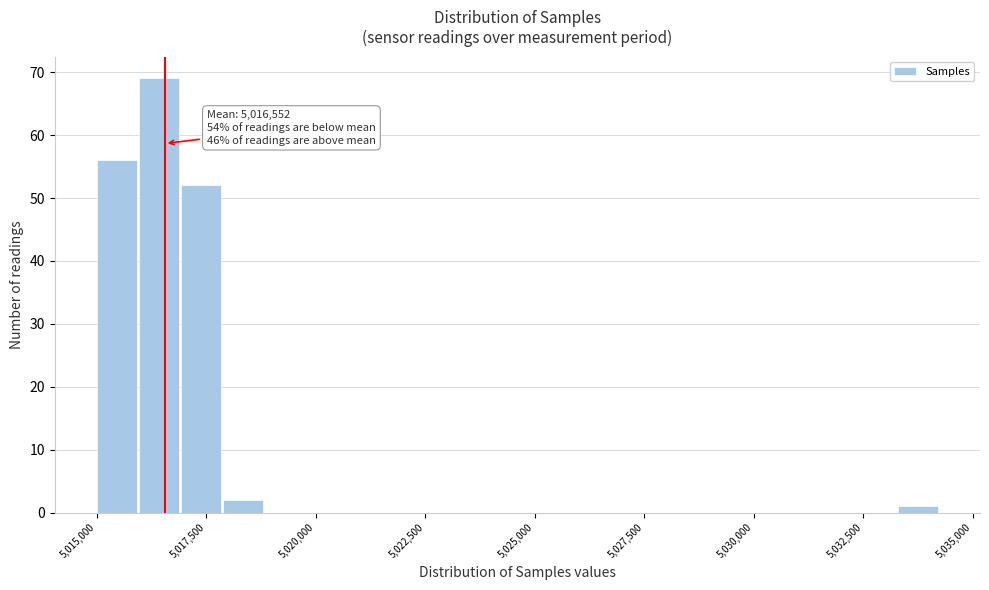

Read against the x-axis, roughly where is the centre of the tallest bar?

5016500